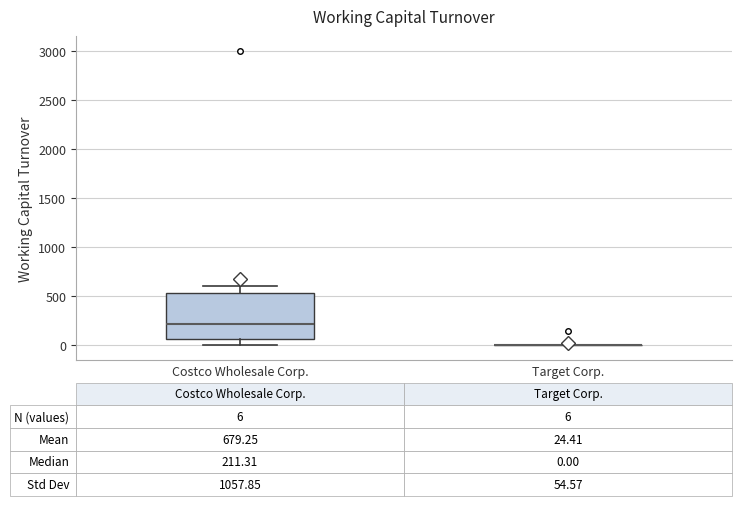

Comparing the boxes themselves (not the whiskers), which one is the tallest?

Costco Wholesale Corp.